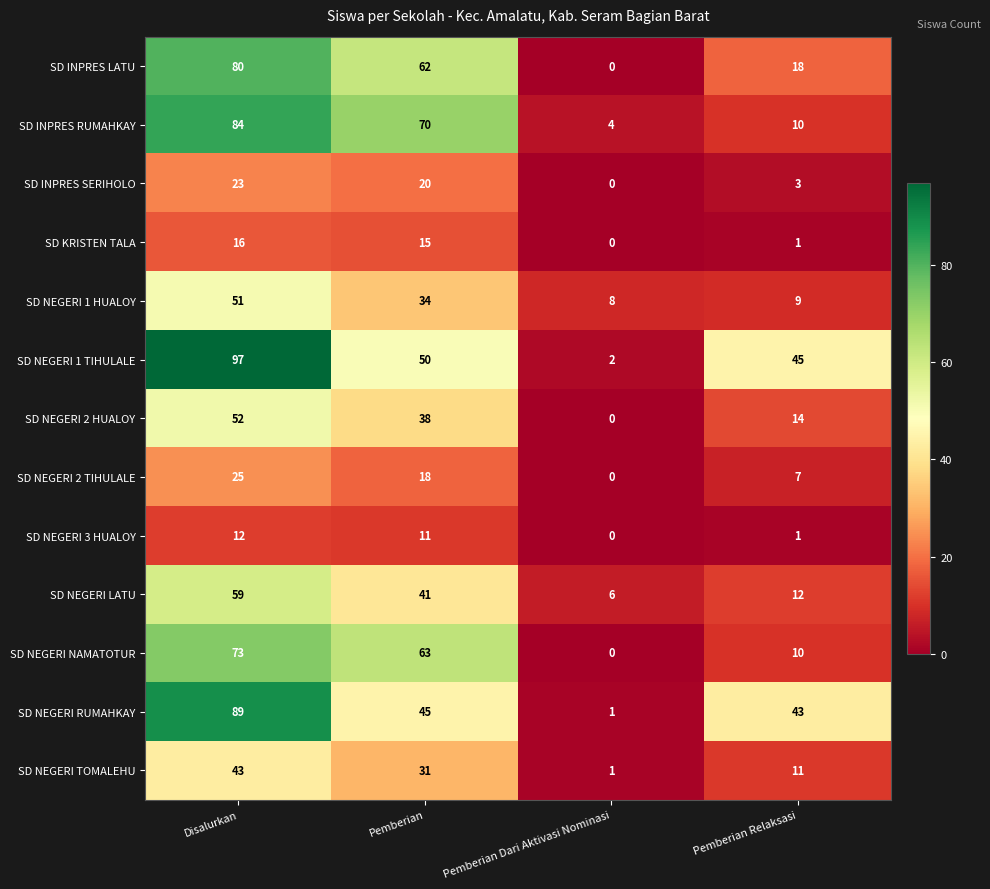

What is the sum of all SD NEGERI 1 TIHULALE values?

194